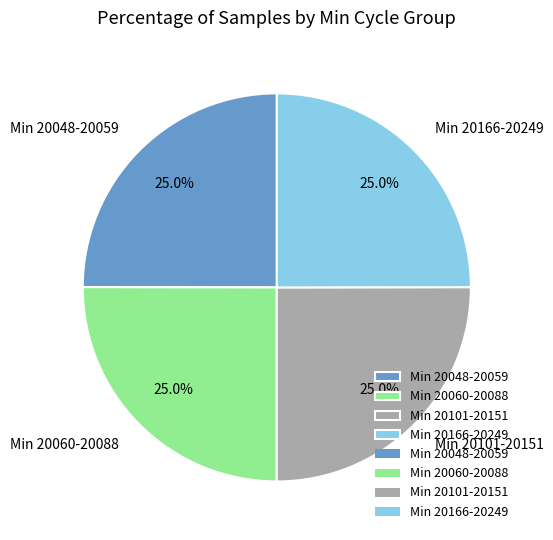

What portion of the pie excludes Min 20101-20151?

75.0%